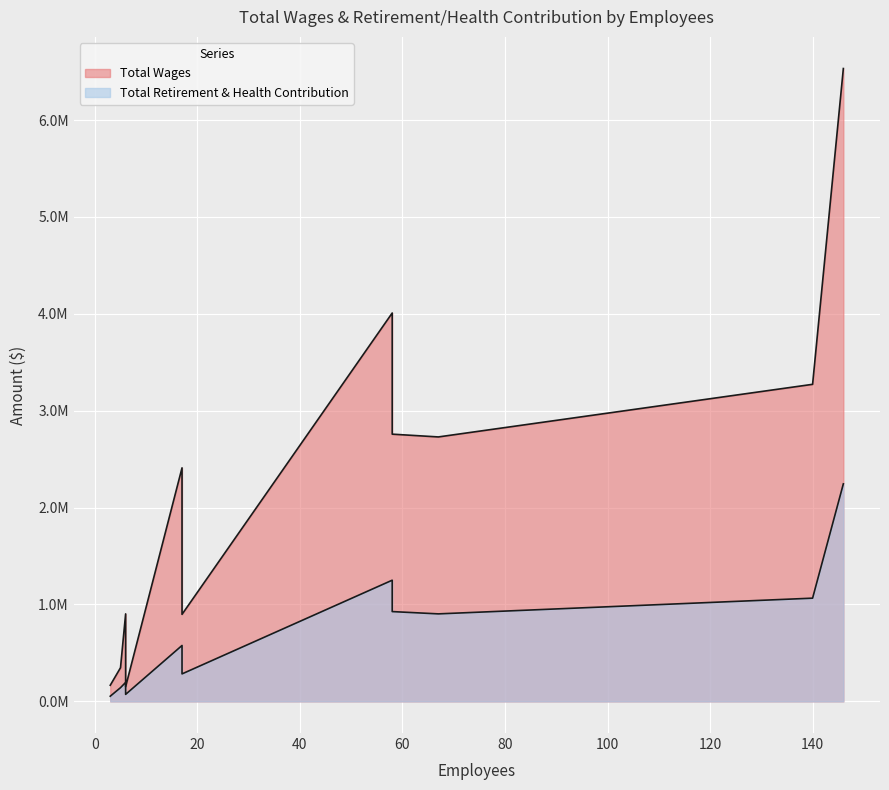

Reading left to right, extract all data points from this chart.

Total Wages: 3=166554	5=347362	6=903172	6=151418	17=2410256	17=898263	58=4008342	58=2757853	67=2729213	140=3272198	146=6531259
Total Retirement & Health Contribution: 3=53491	5=141419	6=195937	6=72397	17=576927	17=283703	58=1250588	58=926802	67=903106	140=1065278	146=2244963